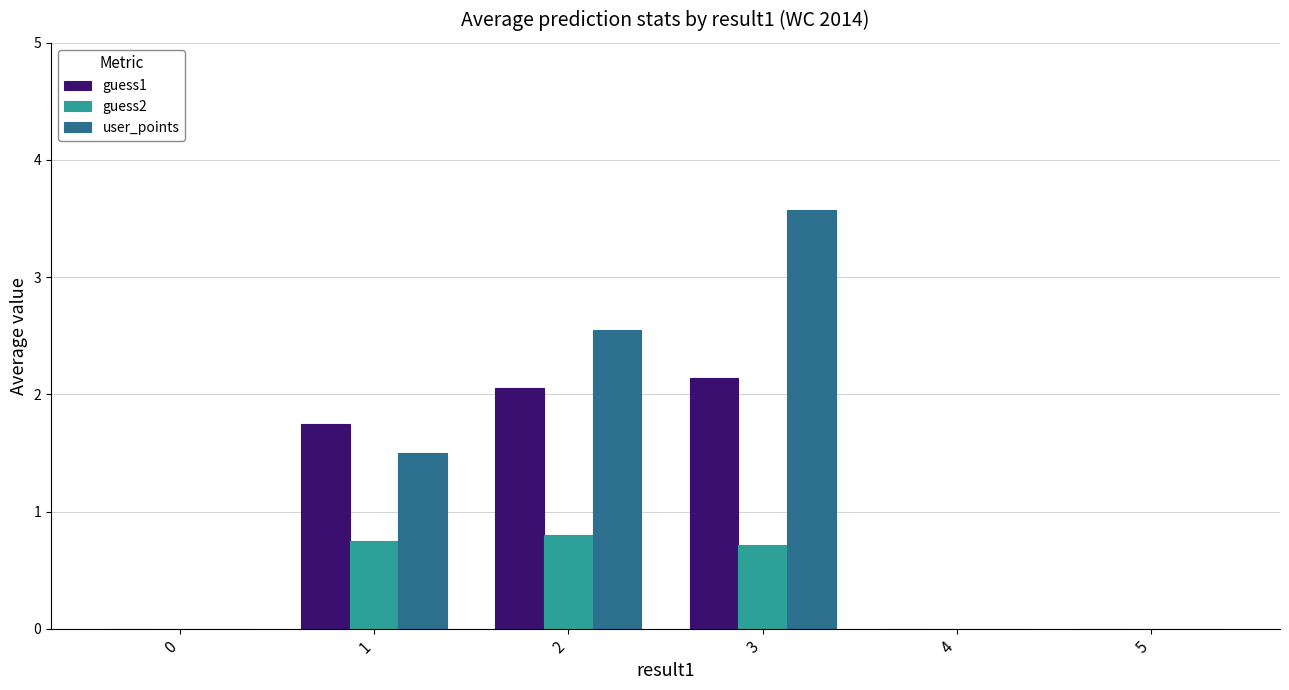

Between 1 and 4, which series saw the biggest shift?

guess1